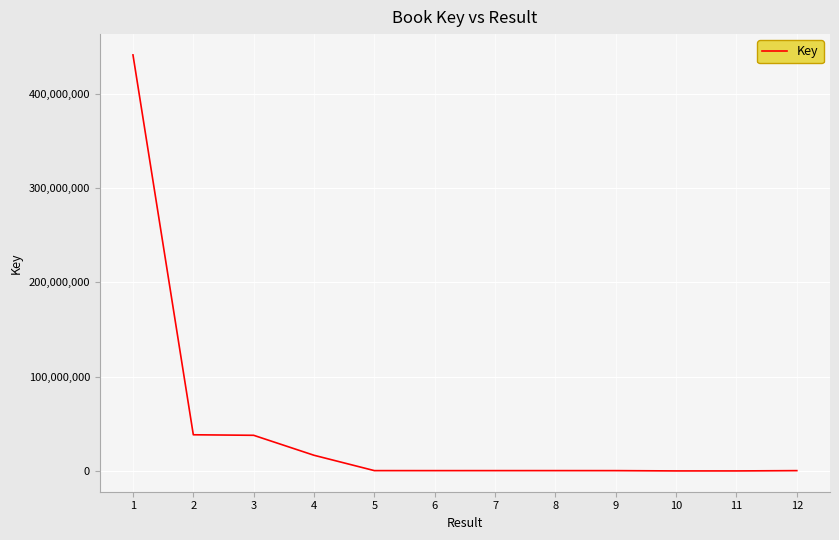

Is it true that the value at 4 is 16593514?

True